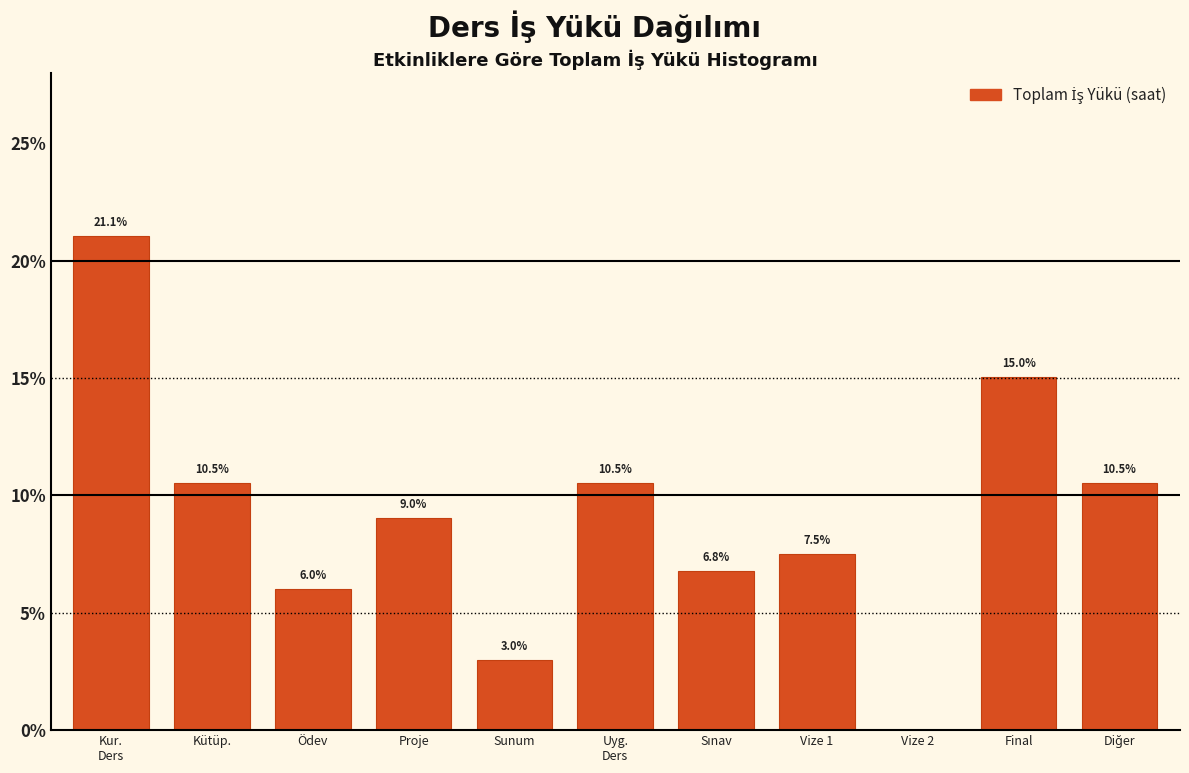

Between Vize 2 and Final, which is larger?

Final